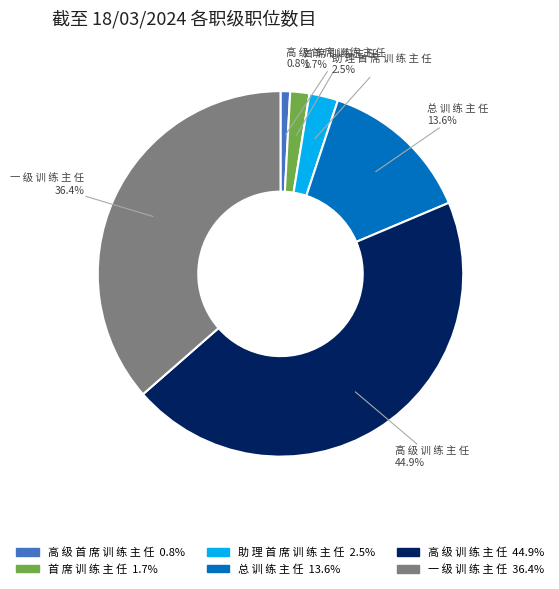

What percentage is NOT represented by 一 级 训 练 主 任?

63.6%